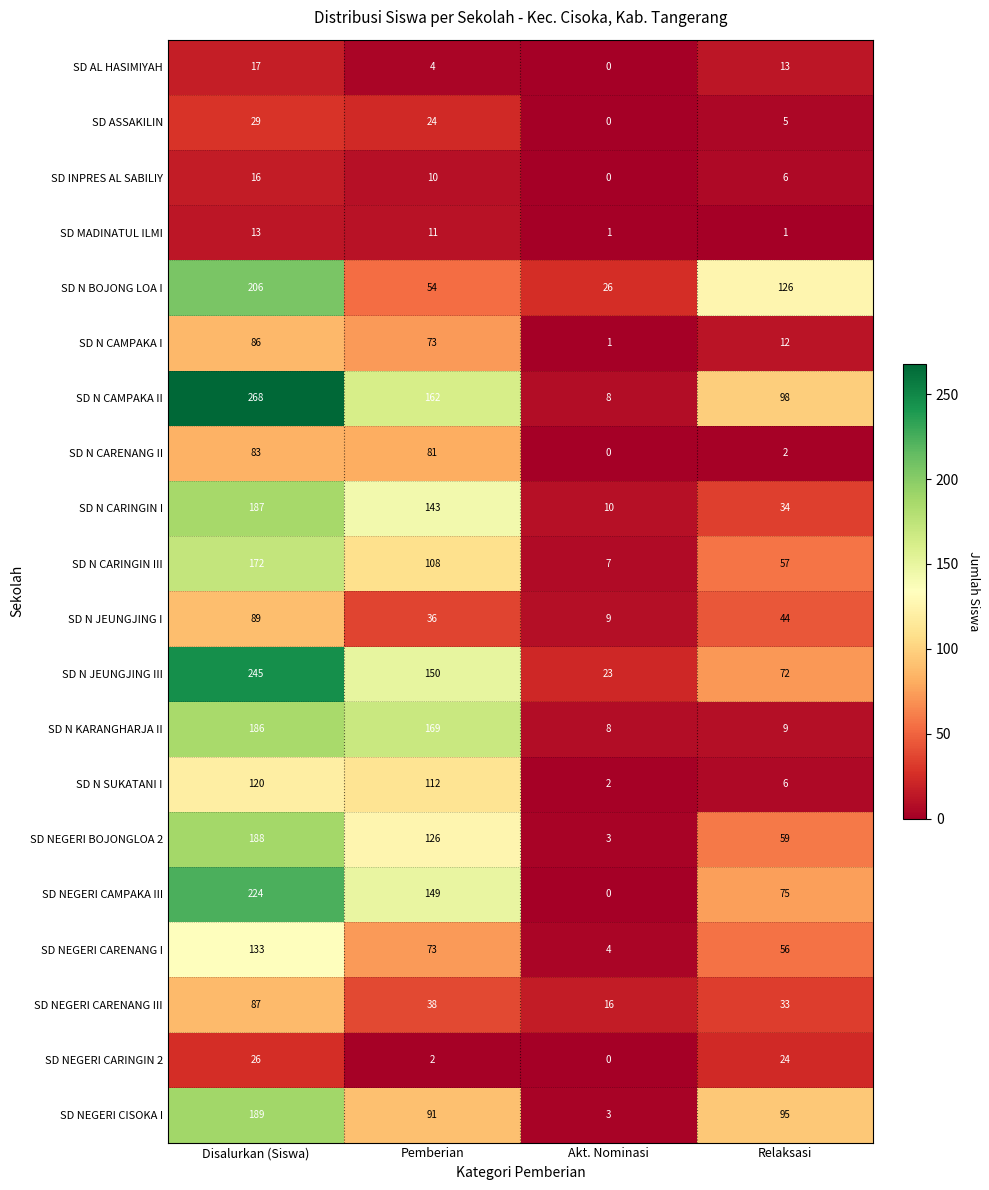

What is the difference between the highest and lowest values at Disalurkan (Siswa)?

255